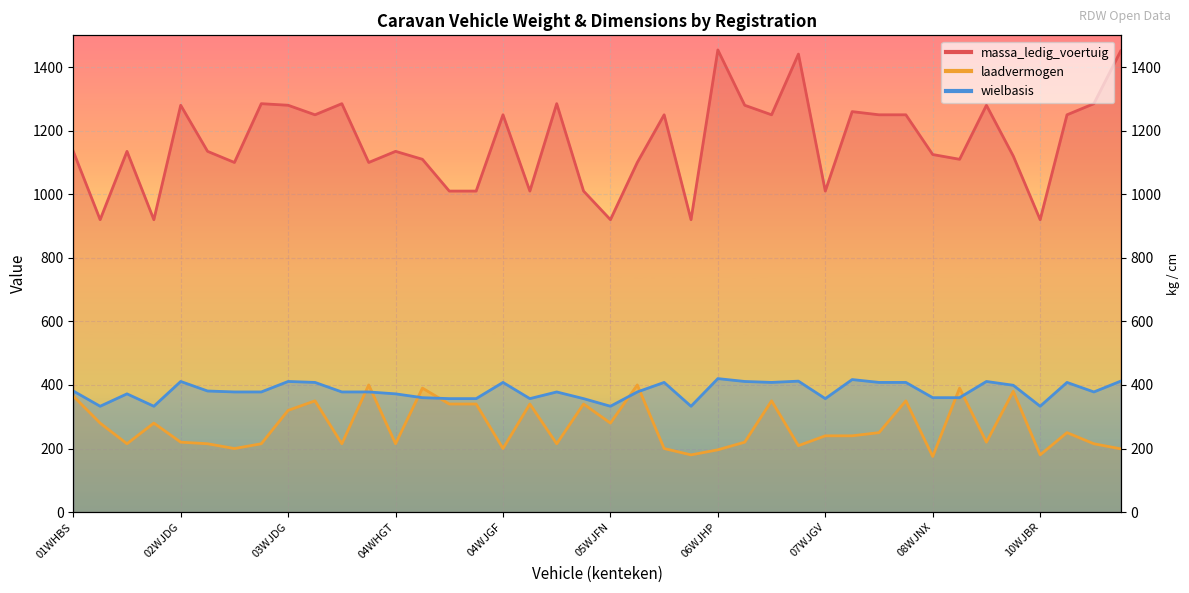

Count the number of data series in this chart.

3